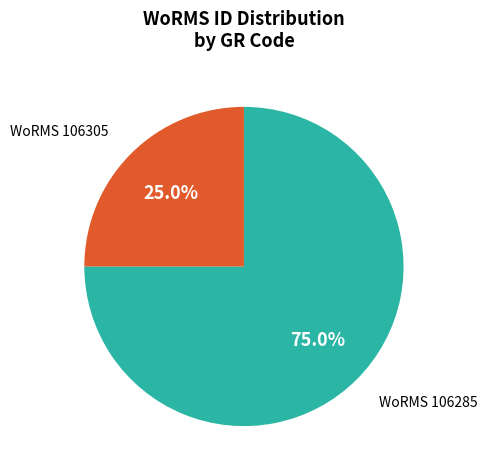

Is there a majority slice in this chart?

Yes